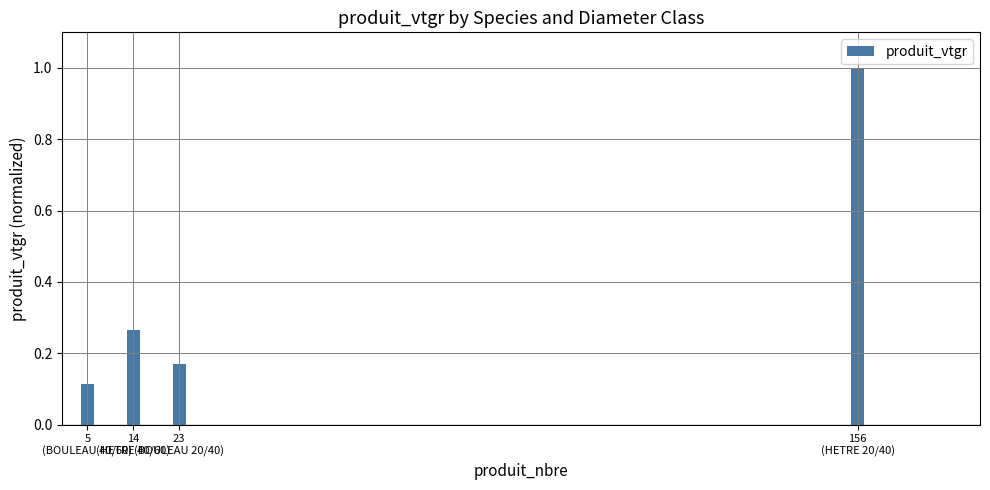

What is the difference between the values at 14
(HETRE 40/60) and 156
(HETRE 20/40)?

0.7